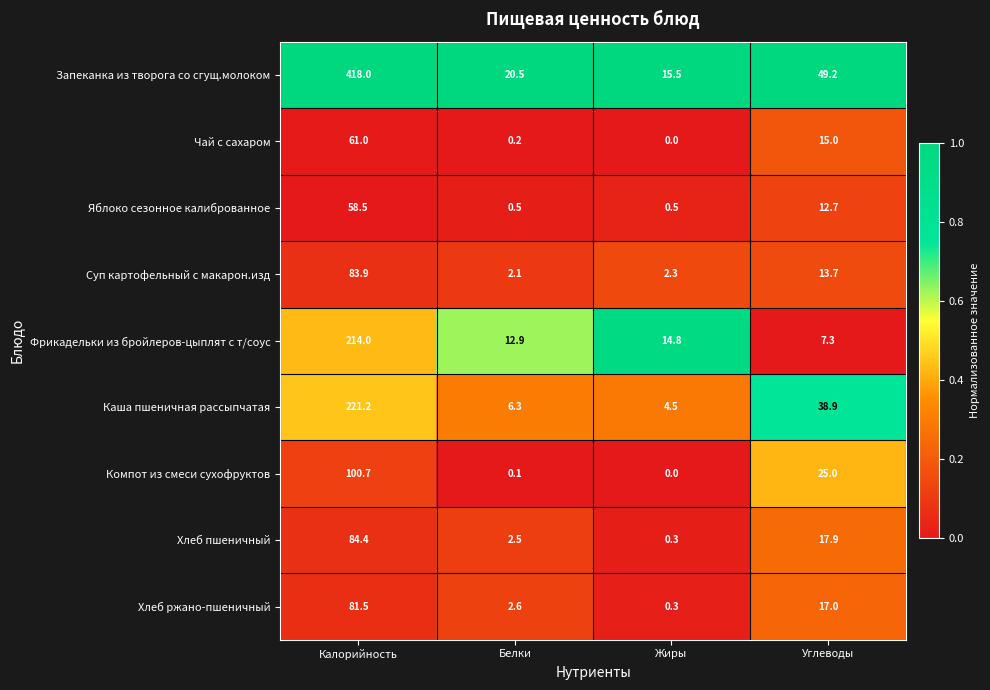

Between Калорийность and Углеводы, which series saw the biggest shift?

Запеканка из творога со сгущ.молоком